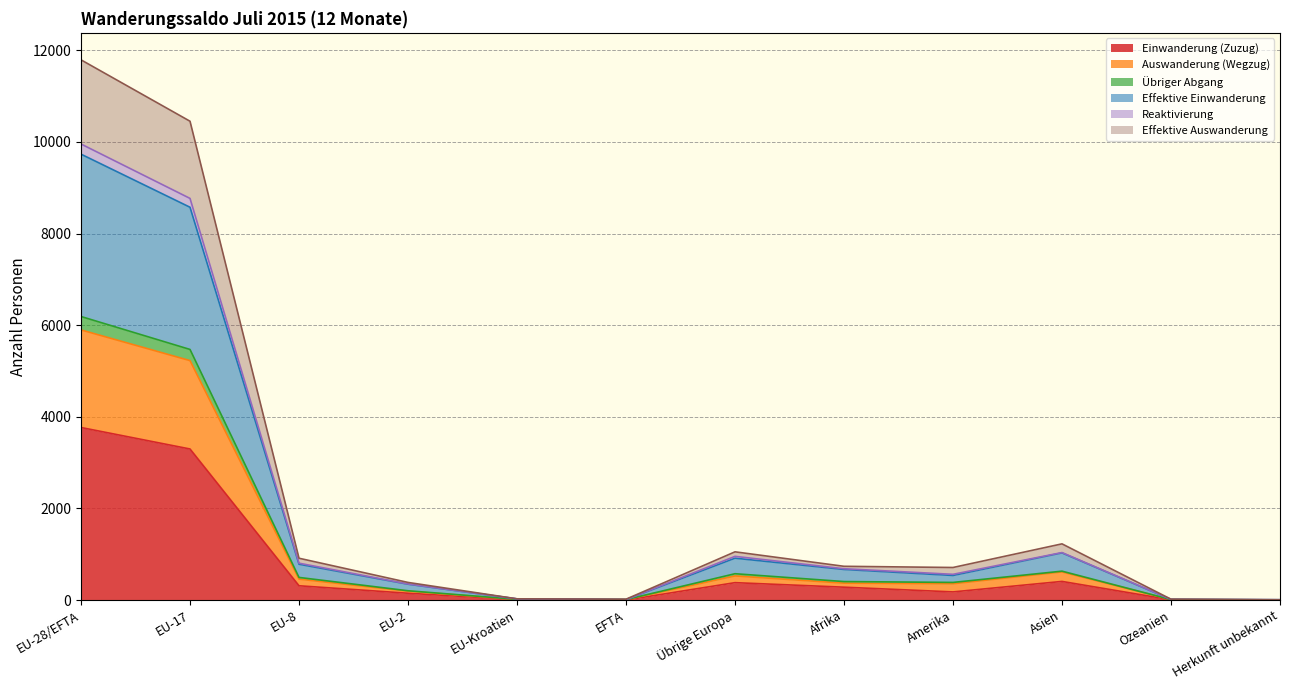

How many interior local peaks does the Auswanderung (Wegzug) series have?

2